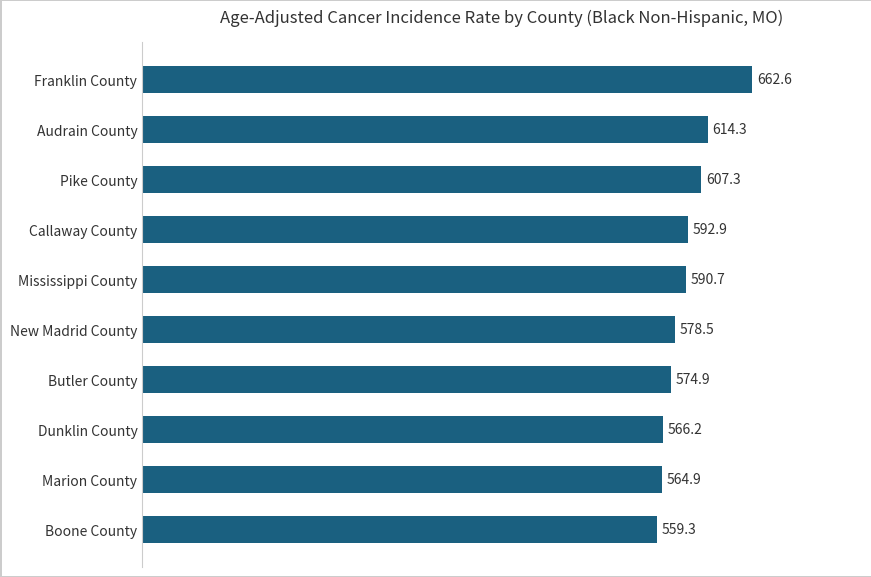

The chart shows a value of 224.8 at Dunklin County. True or false?

False